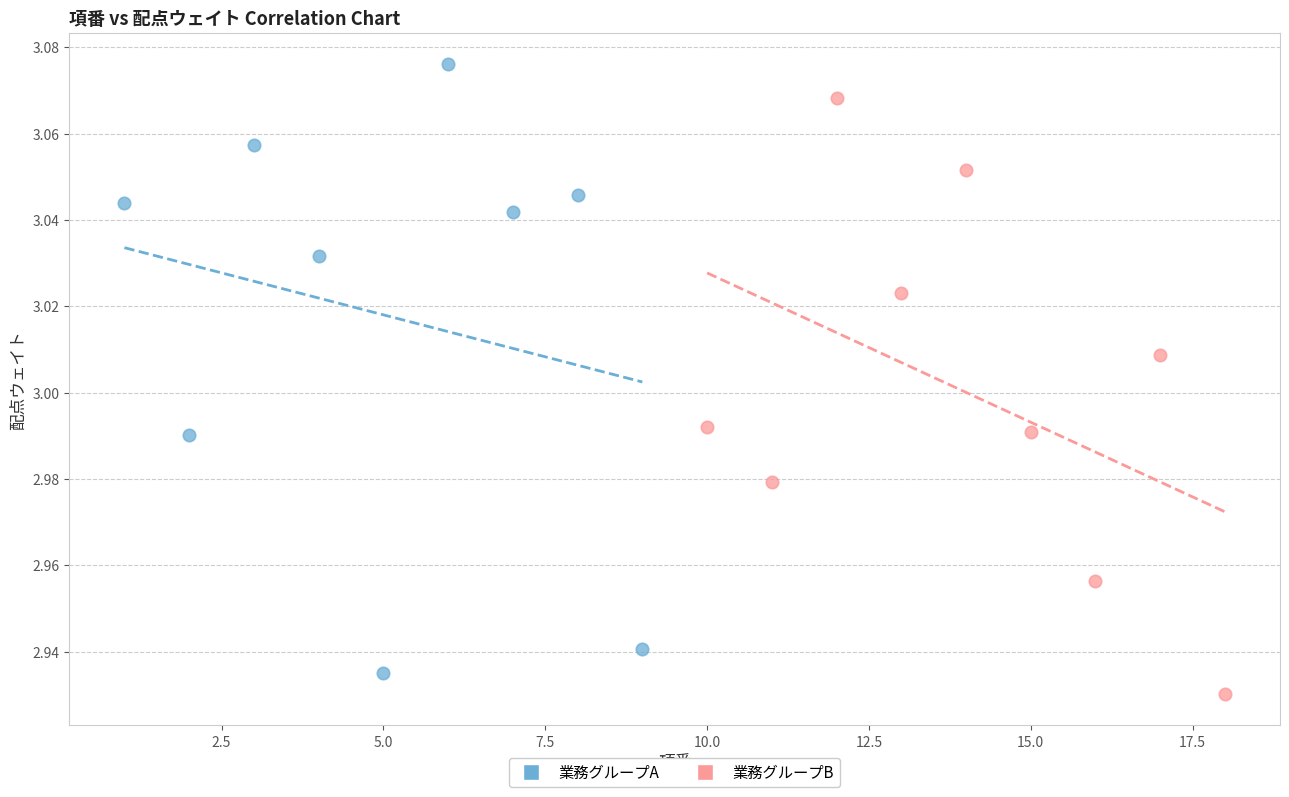

Which series reaches the maximum Y coordinate?

業務グループA